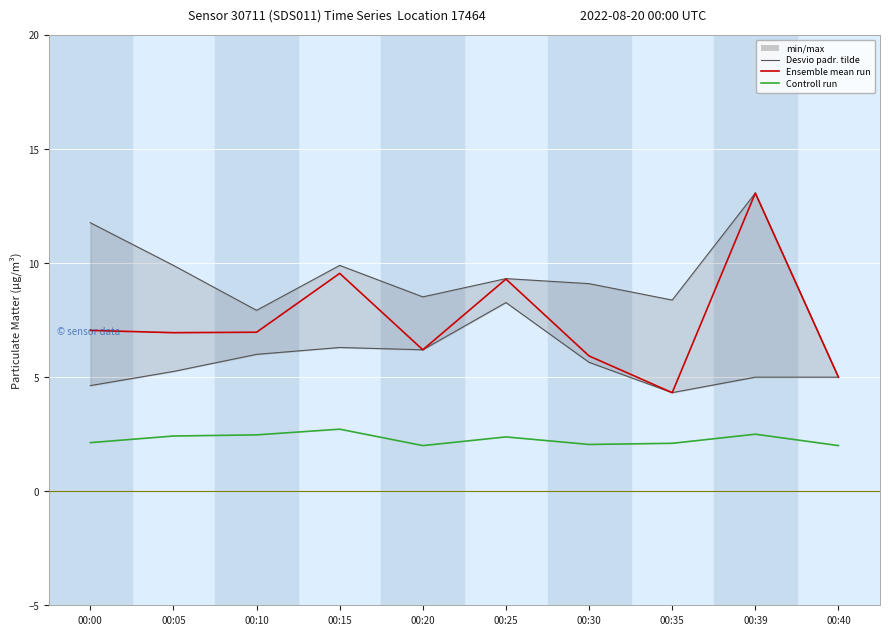

At which category is the sum across all series the highest?

00:39